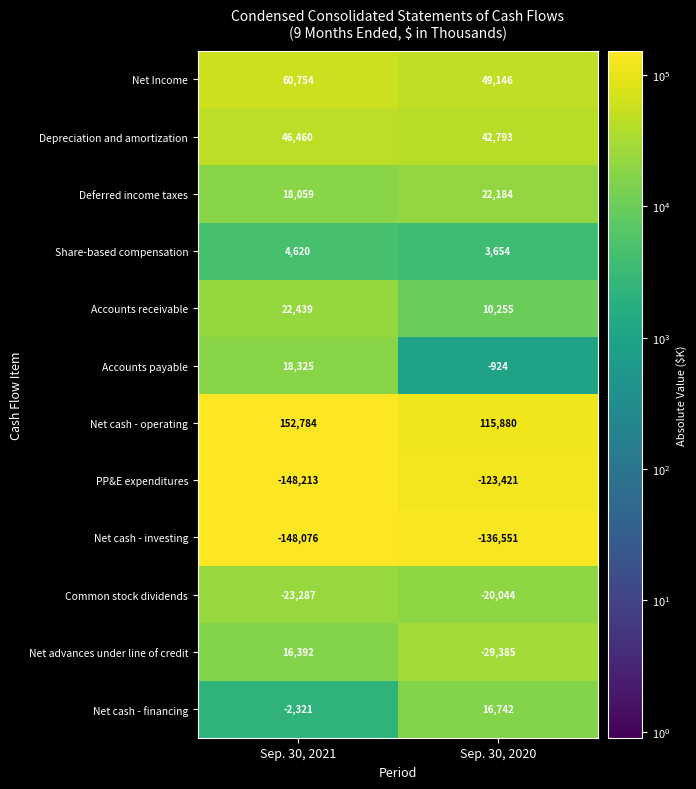

Which series changed the most between Sep. 30, 2021 and Sep. 30, 2020?

Net advances under line of credit